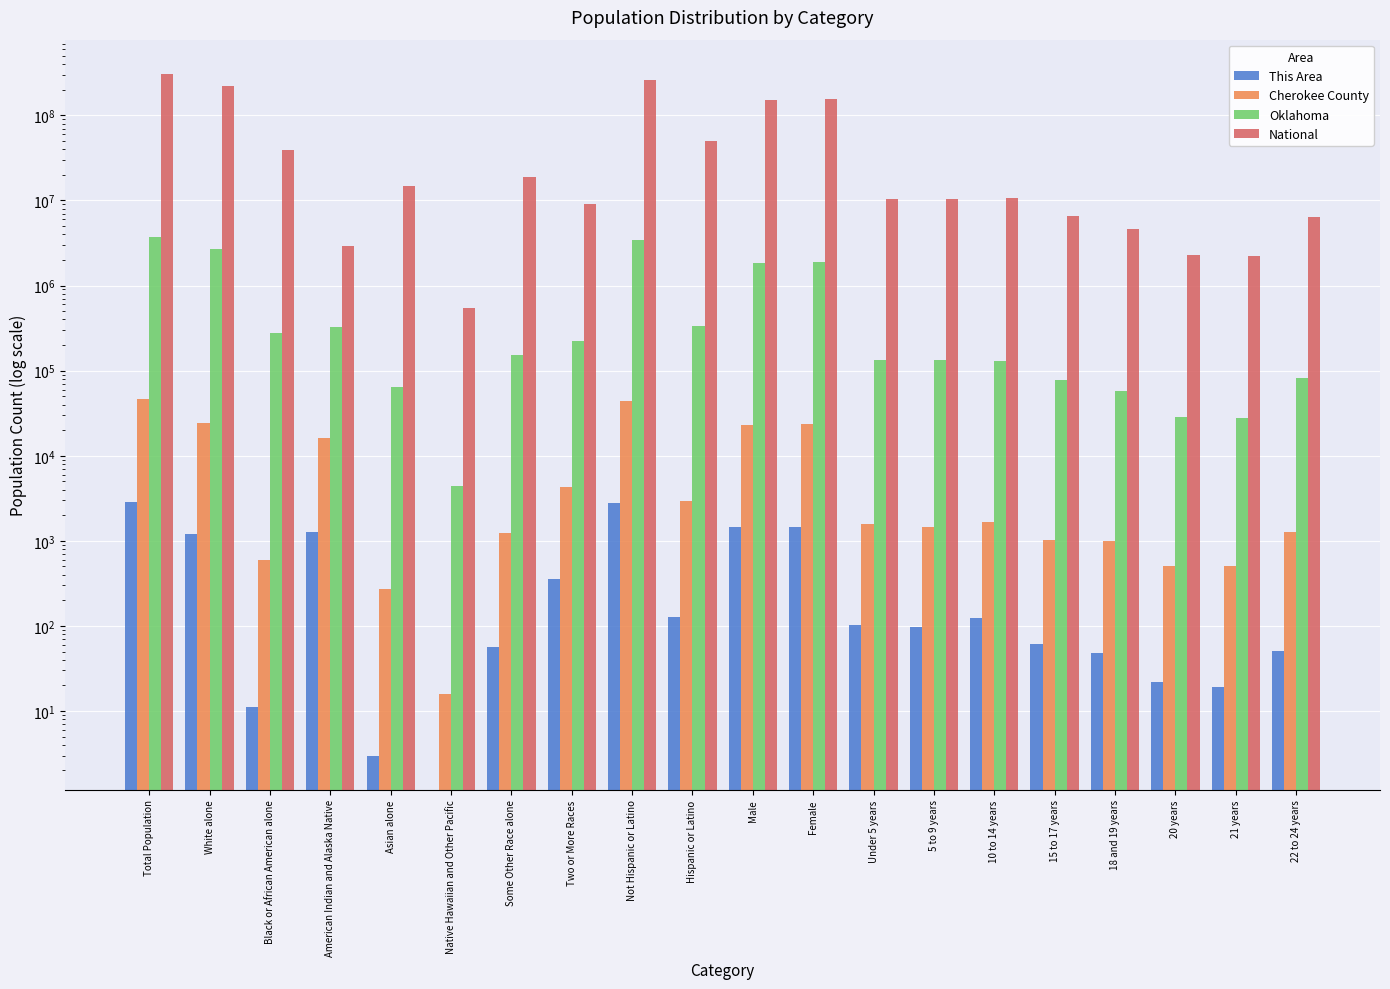

At which label does Cherokee County reach its peak?

Total Population